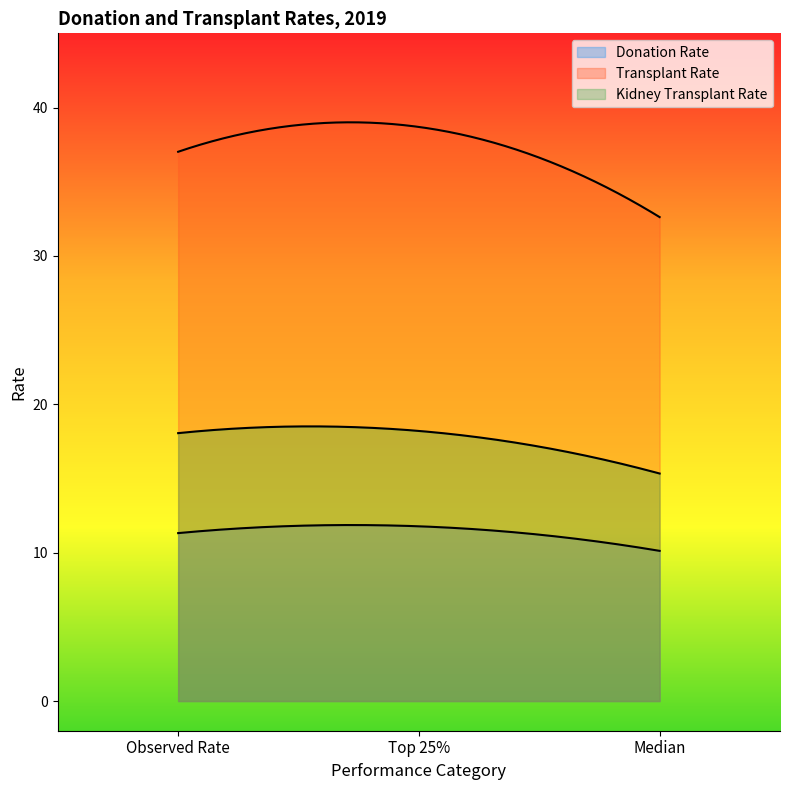

What is the difference between the Transplant Rate values at Observed Rate and Top 25%?

1.7